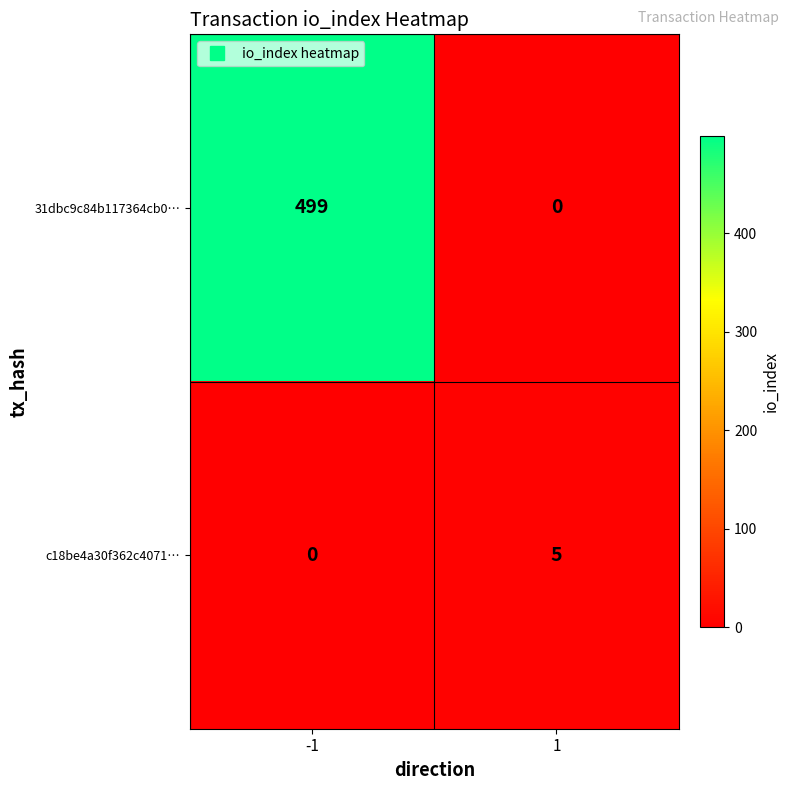

Reading left to right, transcribe all the data shown in this chart.

31dbc9c84b117364cb0…: -1=499	1=0
c18be4a30f362c4071…: -1=0	1=5